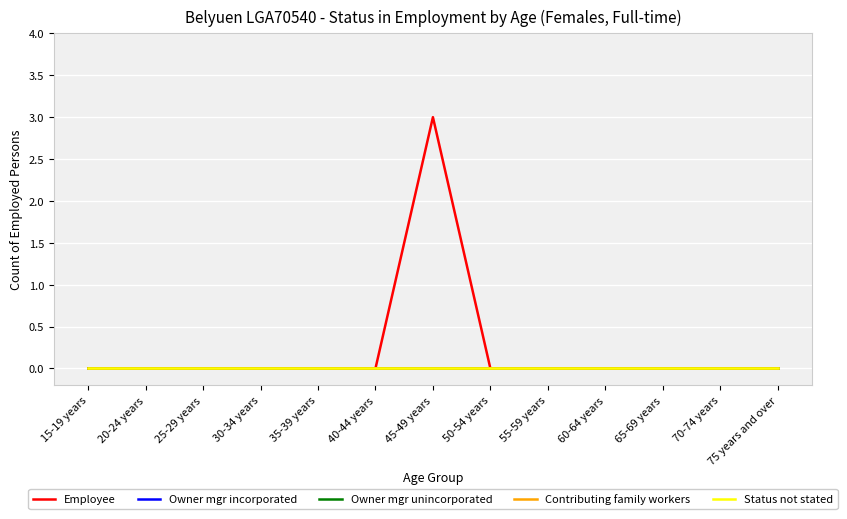

Does the chart have visible grid lines?

Yes